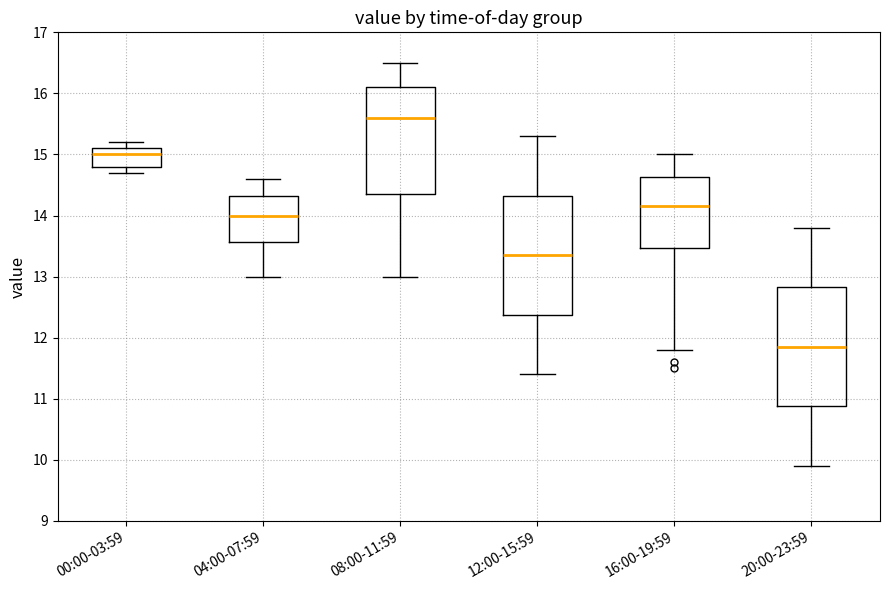

Which box's median line is the highest?

08:00-11:59